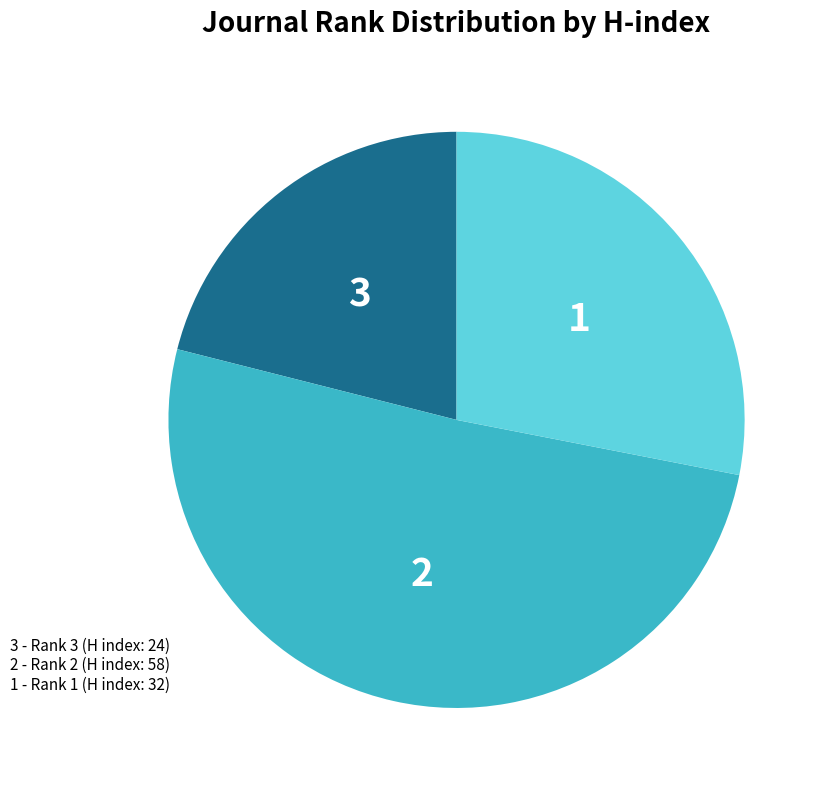

Does any single category account for the majority?

Yes